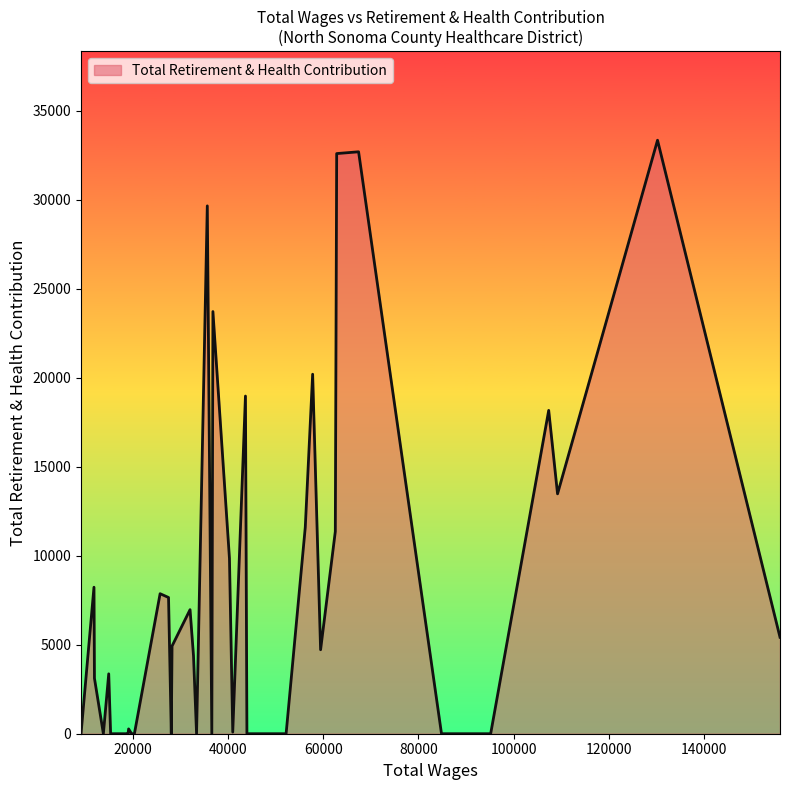

What is the maximum value shown in the chart?

33337